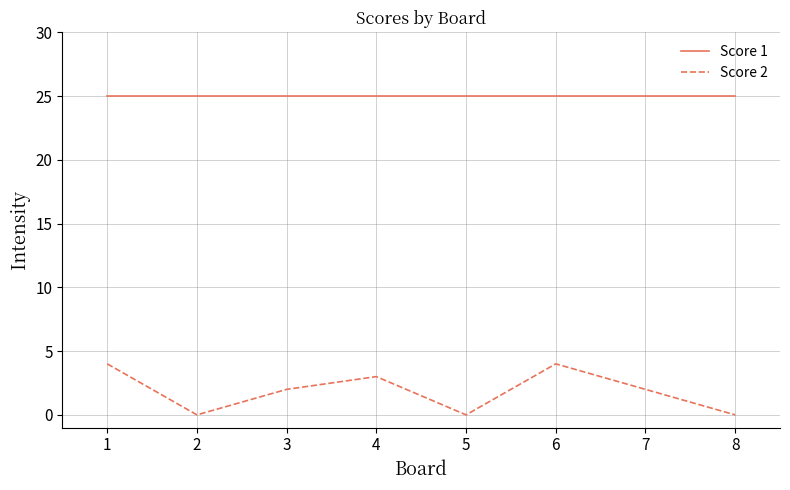

How many interior local peaks does the Score 2 series have?

2